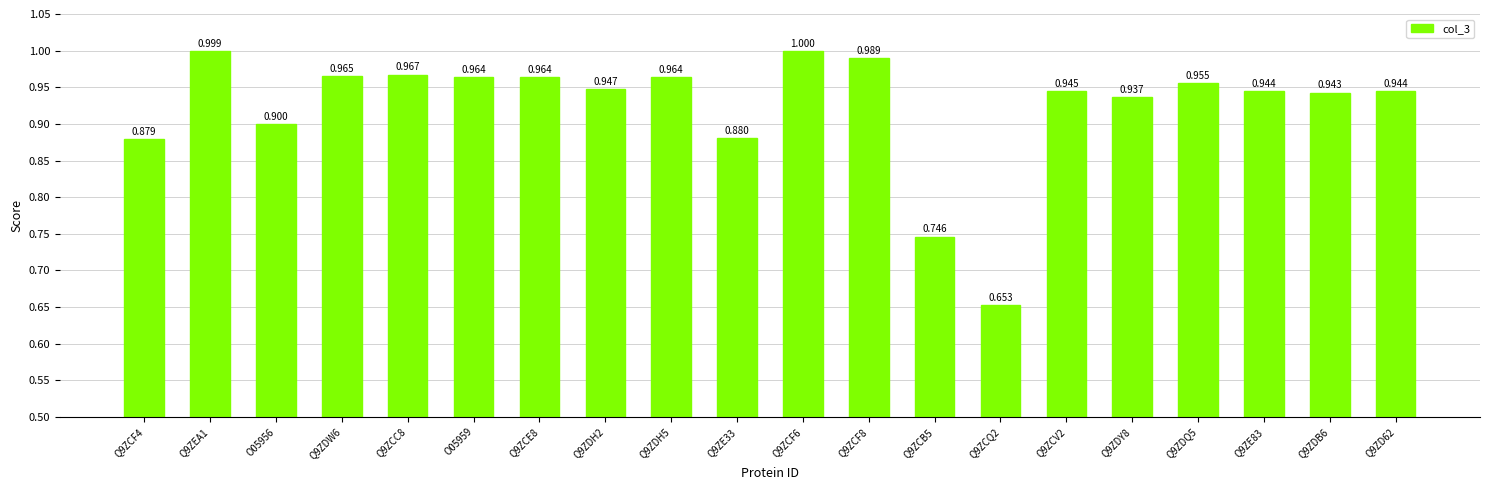

How many bars are there in total?

20